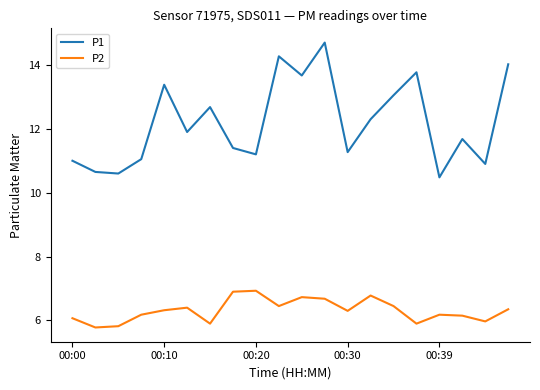

True or false: P2 and P1 cross at least once.

False